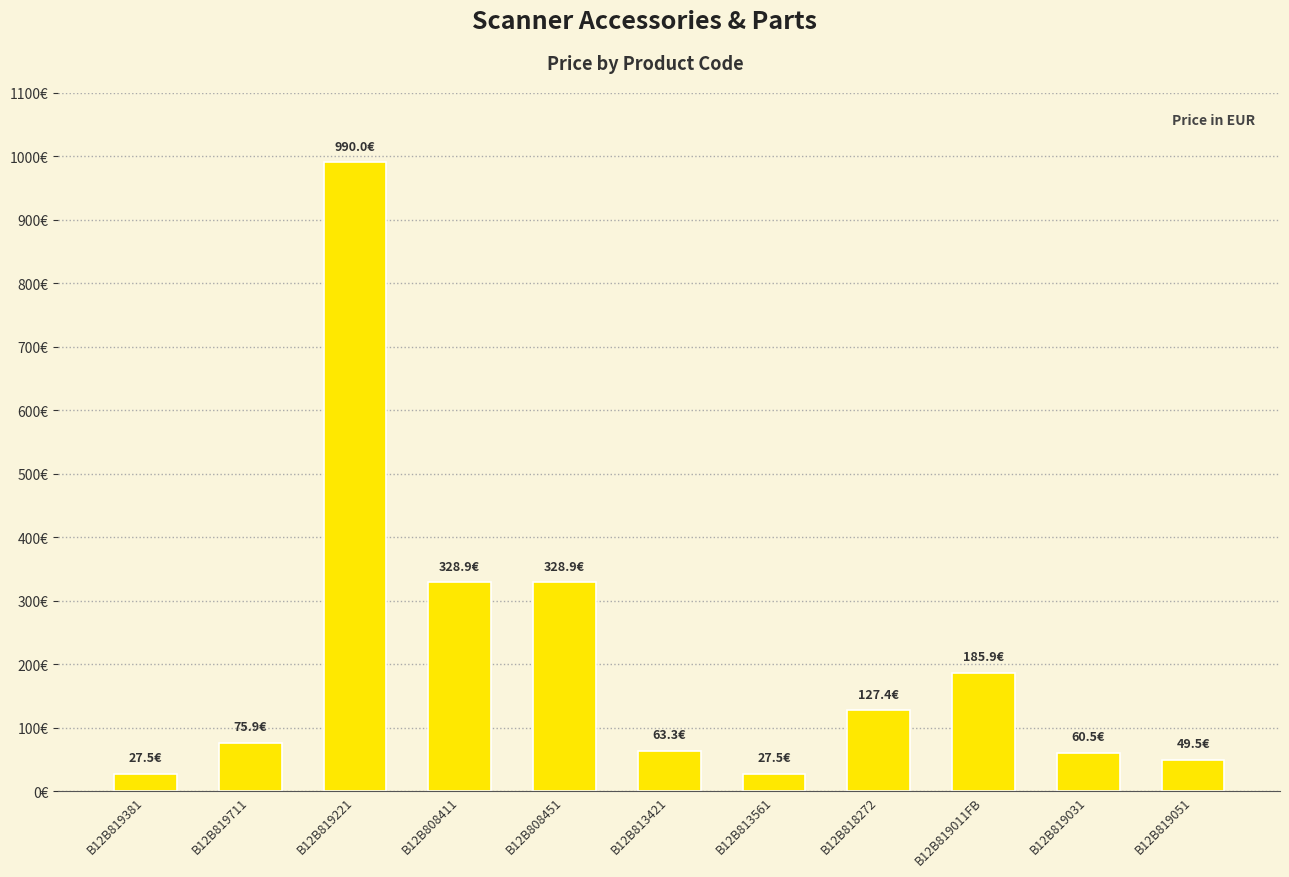

At which category does the chart reach its peak across all series?

B12B819221